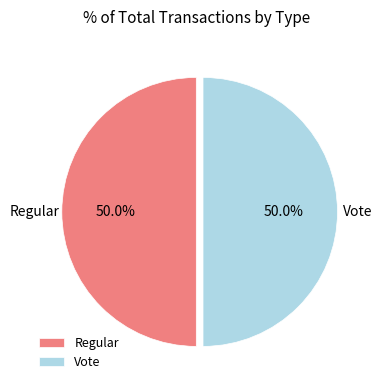

Approximately how many times larger is the value at Regular compared to Vote?

1.0